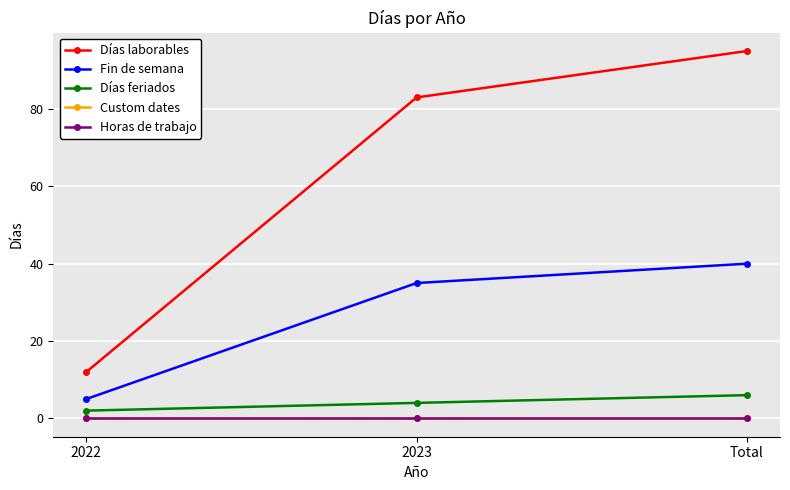

How many lines are shown in the chart?

5